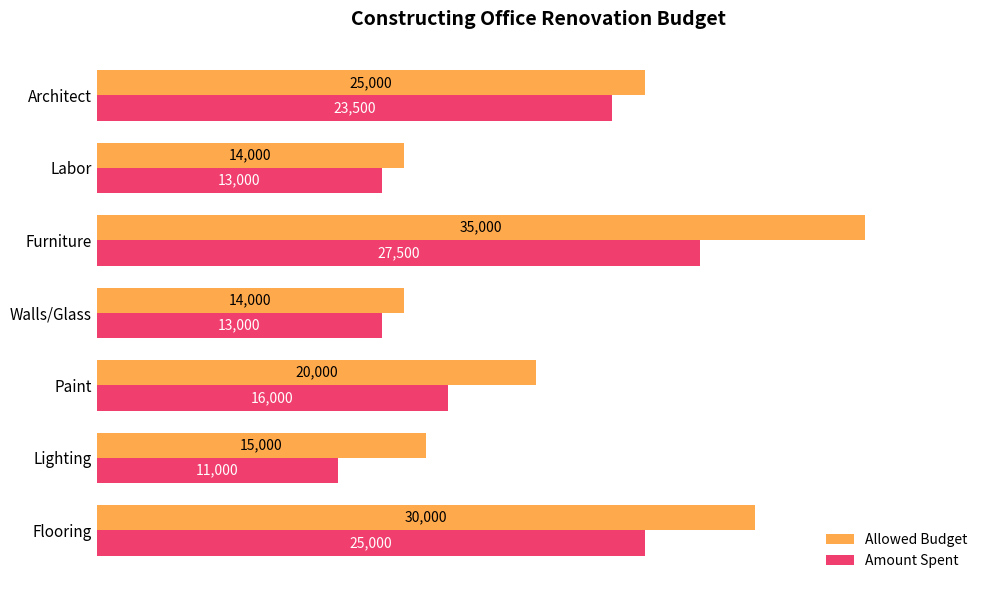

The value of Allowed Budget at Lighting is 15000. True or false?

True